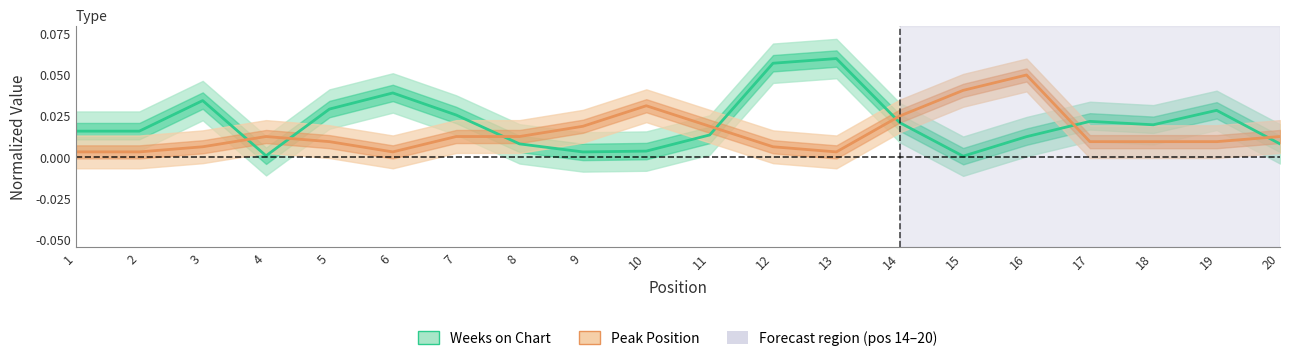

At which label does Weeks on Chart reach its minimum?

15